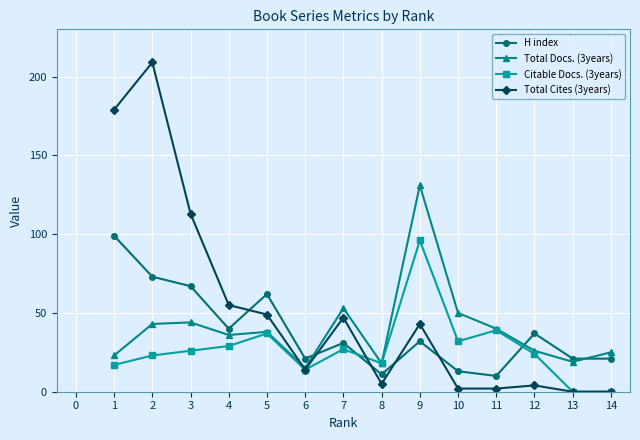

What is the greatest value displayed?

209